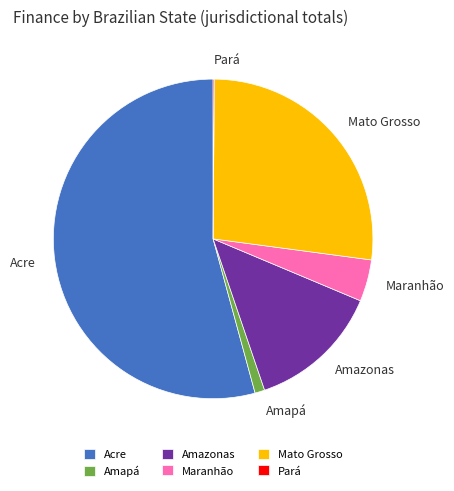

Is there any slice that represents more than half of the pie?

Yes